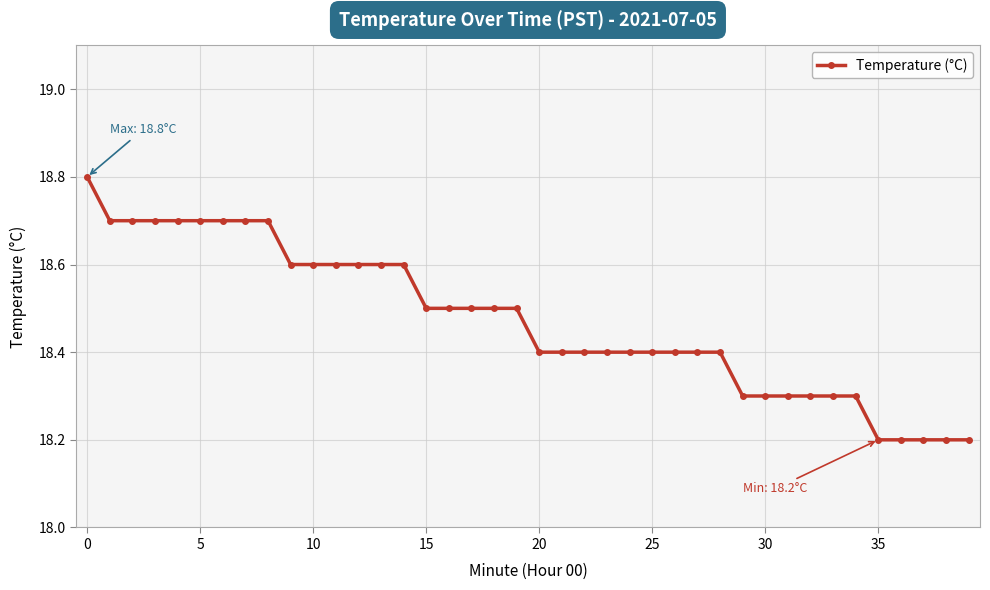

What is the difference between the maximum and minimum values?

0.6